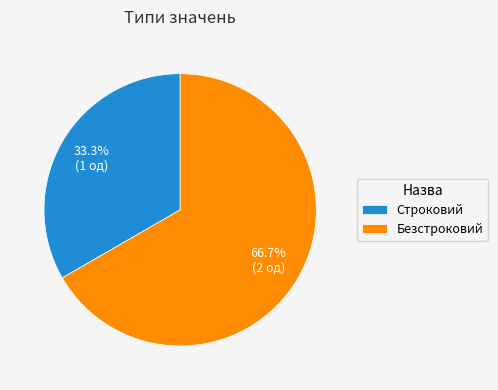

What is the total percentage of Безстроковий and Строковий?

100.0%